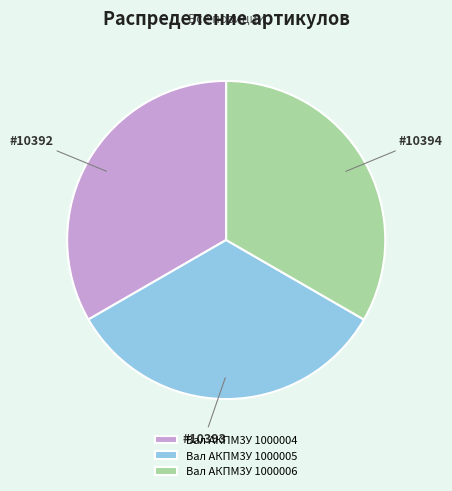

How many segments does this pie chart have?

3